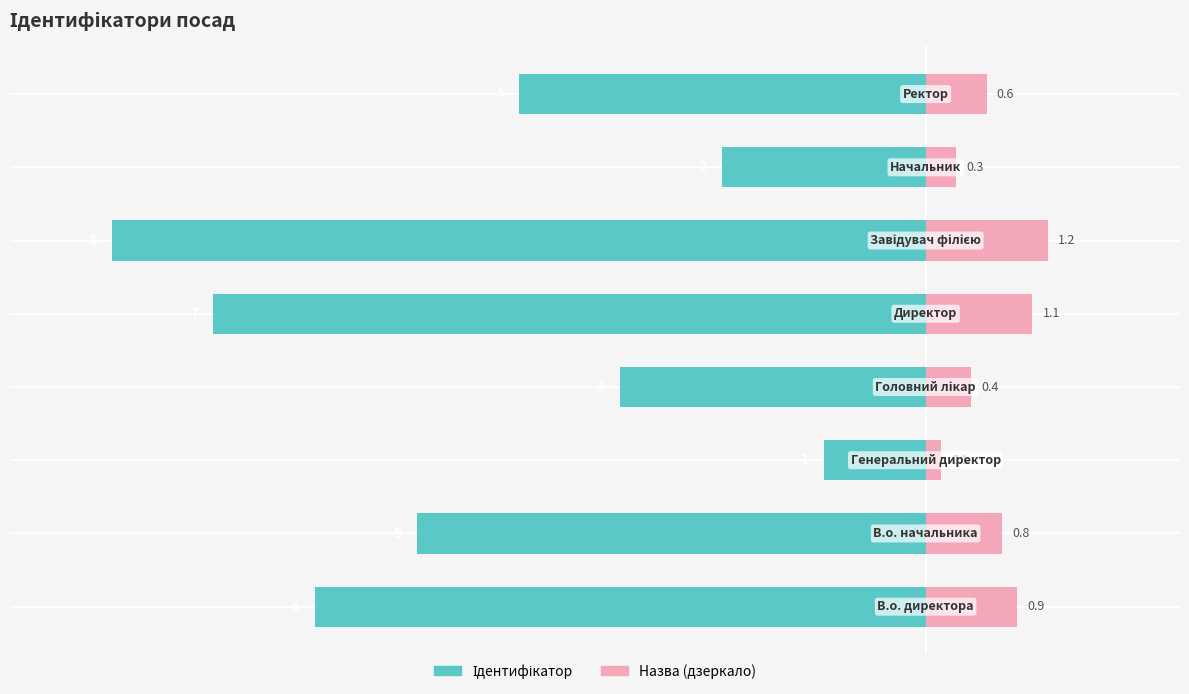

Does the chart contain any negative values?

Yes